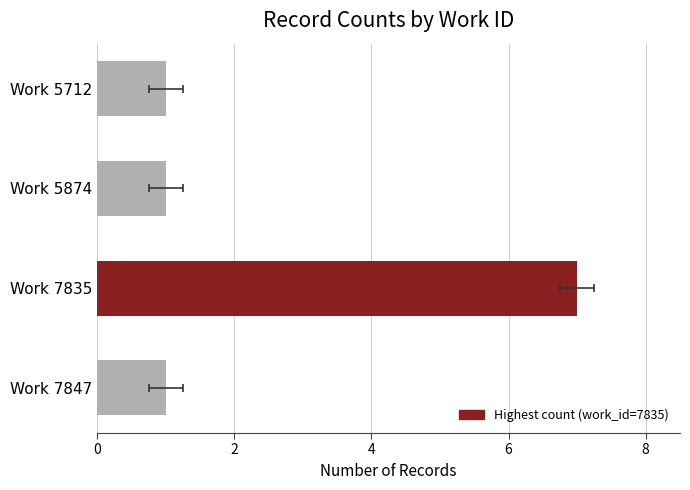

Is it true that the value at Work 7847 is 2?

False